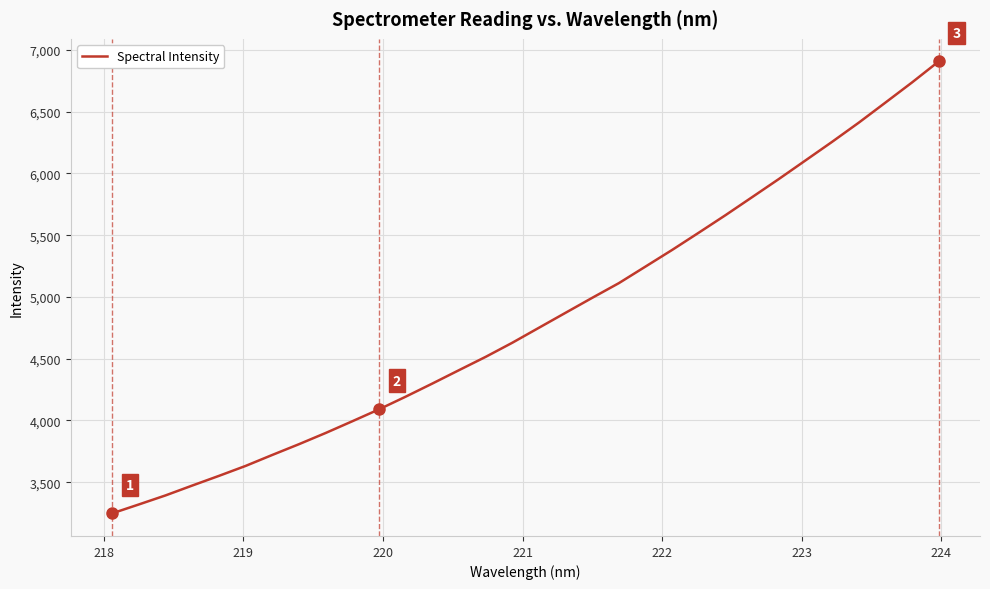

What is the greatest value displayed?

6906.7